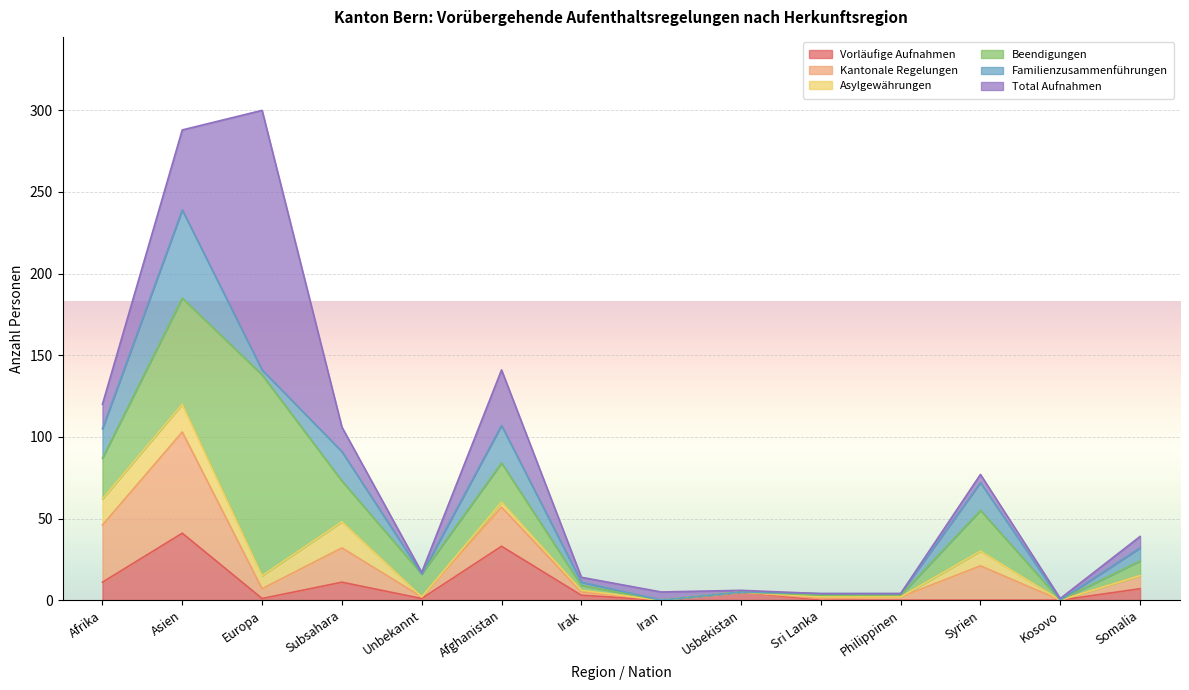

What is the highest value of the Vorläufige Aufnahmen series?

41